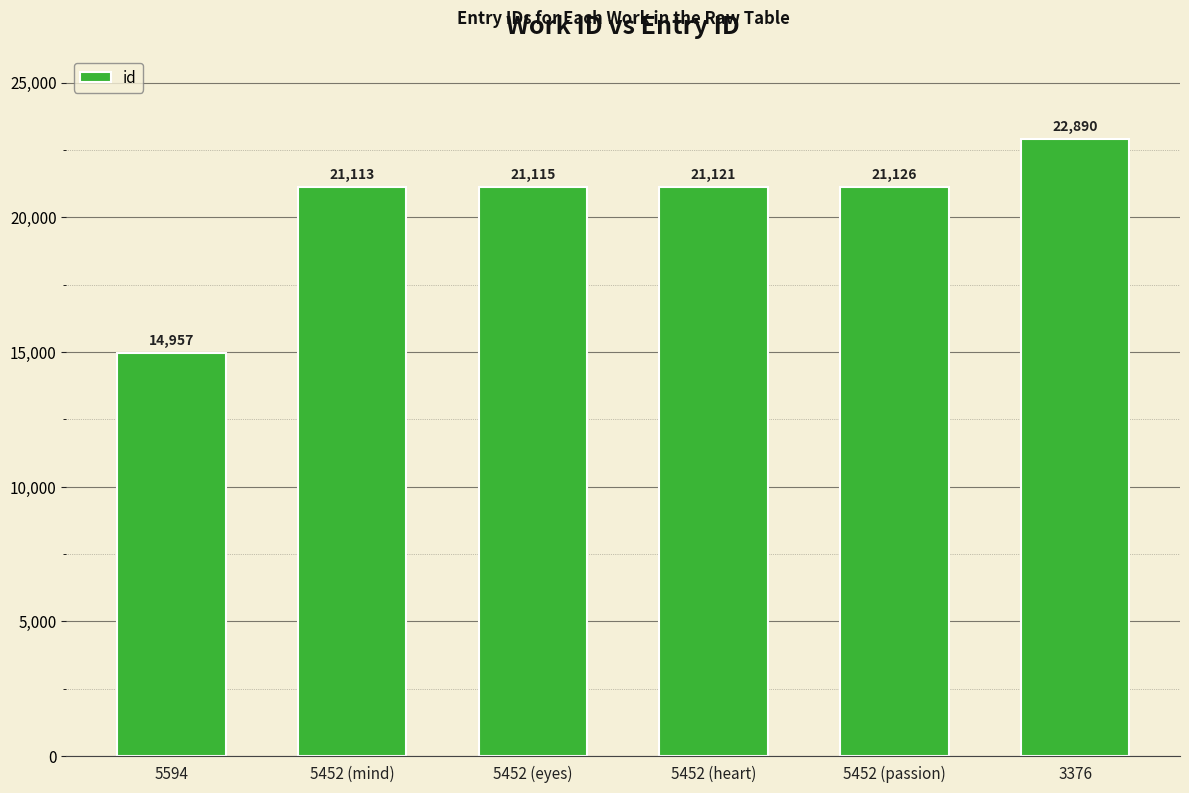

What is the greatest value displayed?

22890